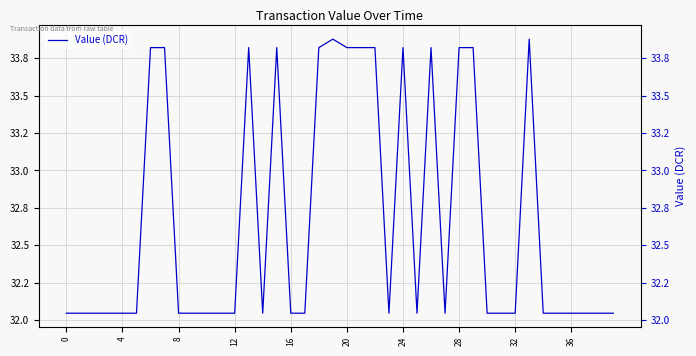

Between 20 and 36, which is larger?

20